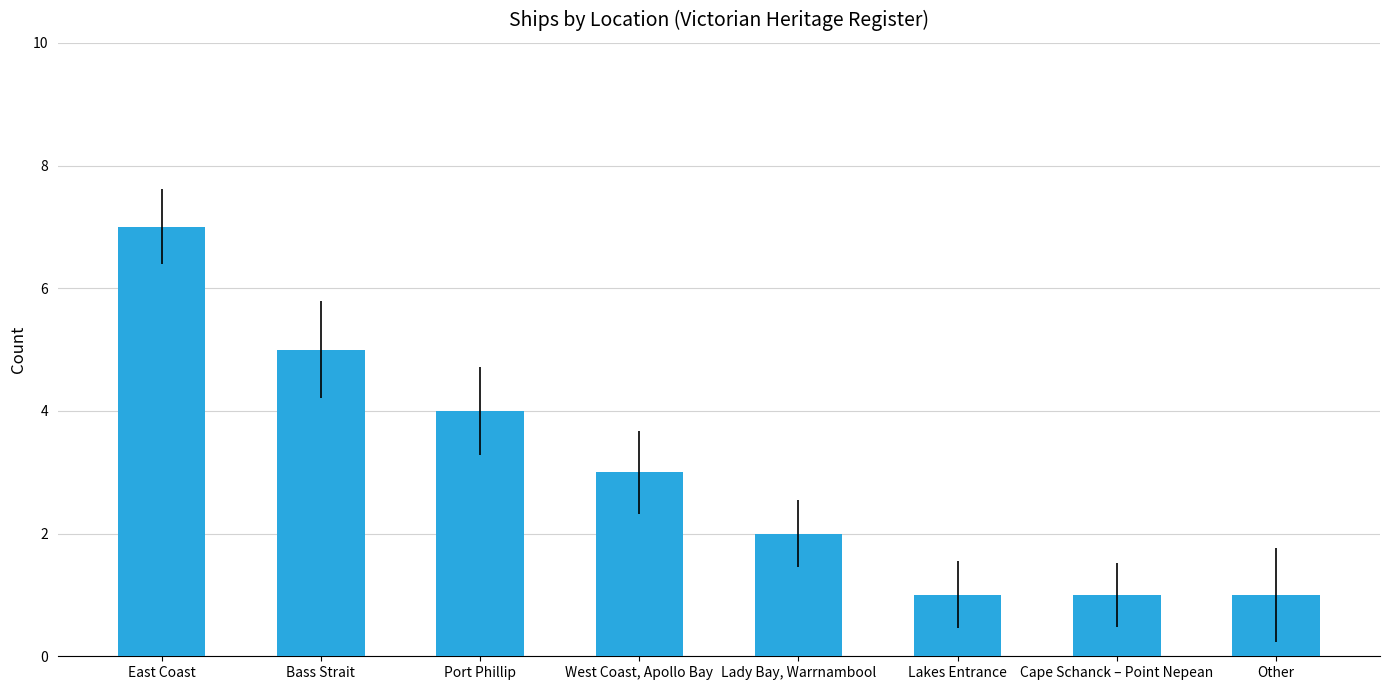

What position from the left is Bass Strait?

2